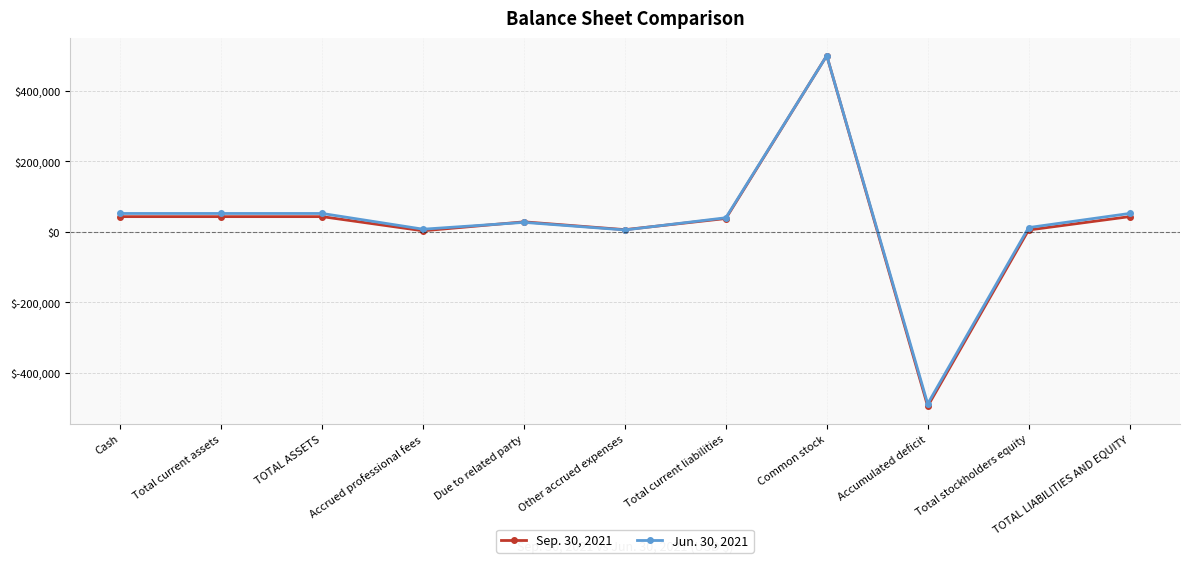

What is the greatest value displayed?

500000